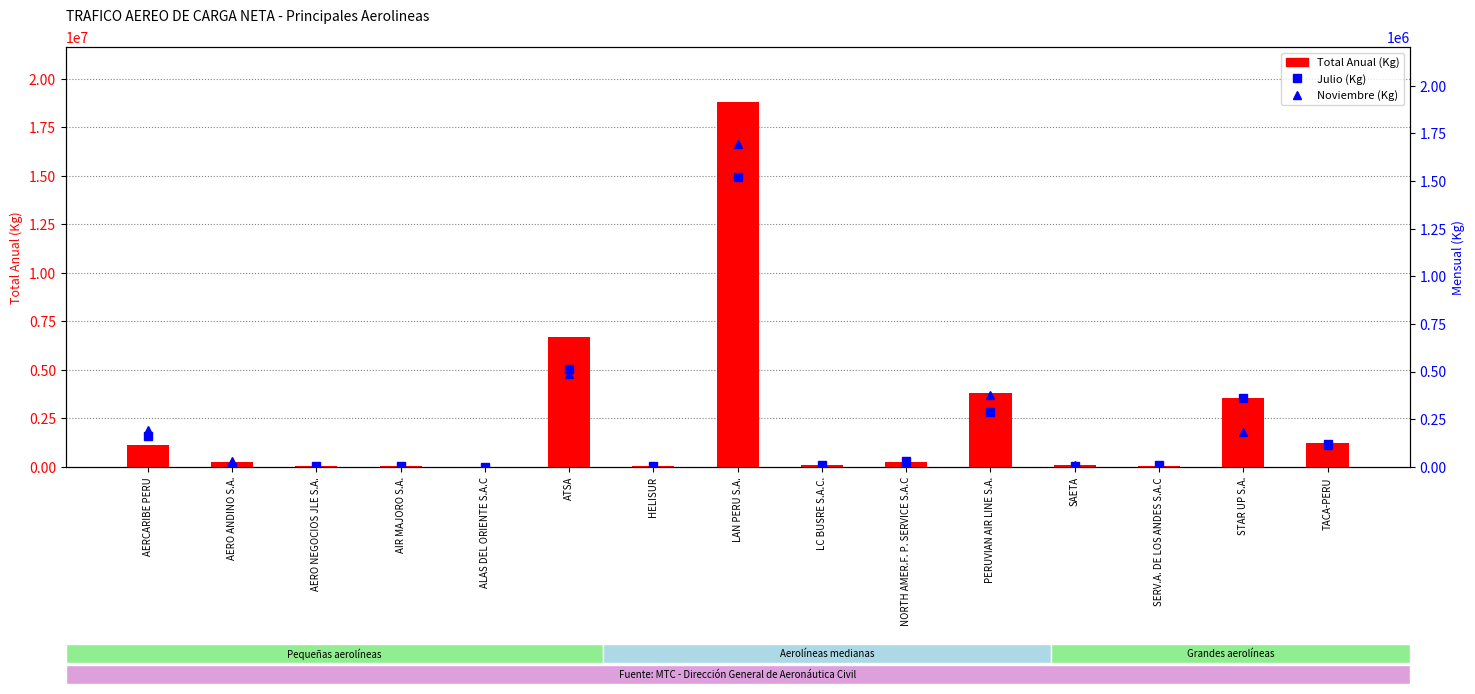

What is the label of the 12th bar from the left?

SAETA